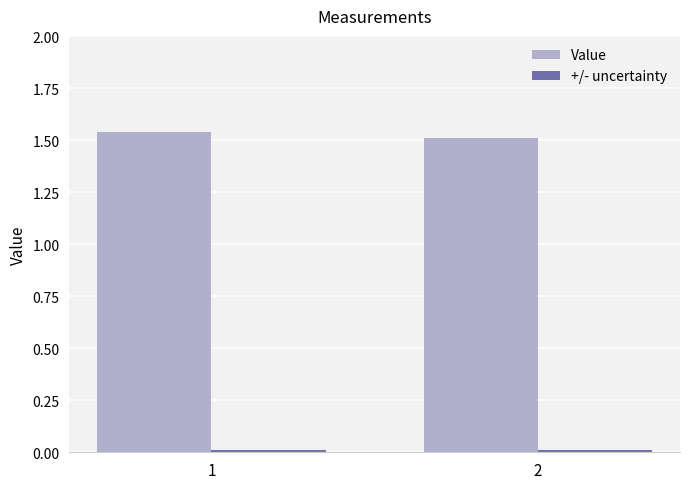

True or false: Value has a value of 2.5 at 2.

False